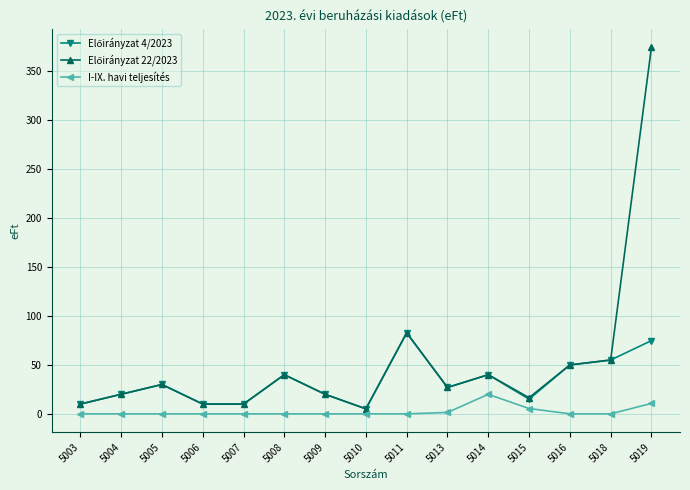

True or false: Előirányzat 22/2023 and Előirányzat 4/2023 intersect in this chart.

False